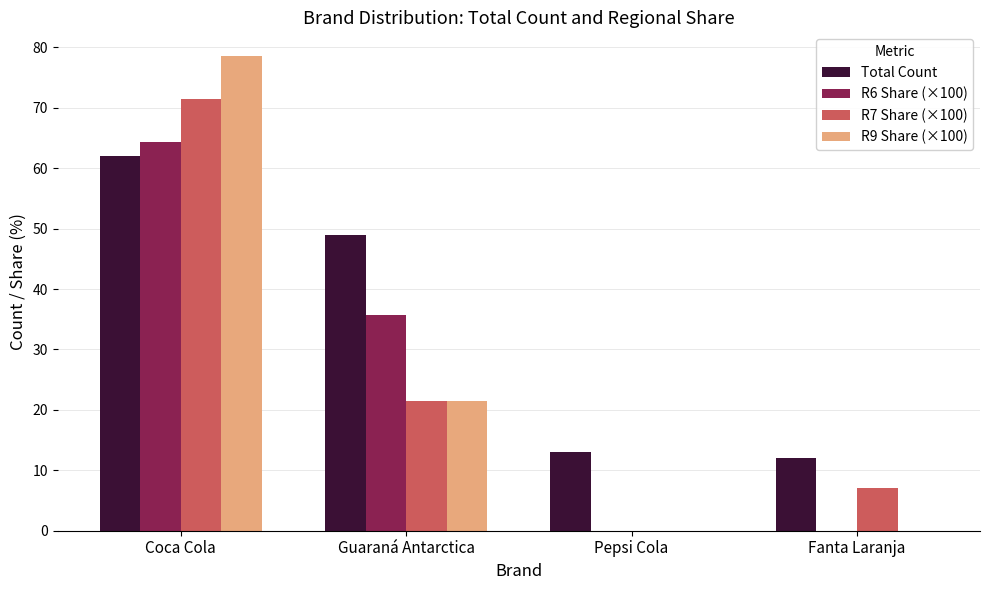

Reading left to right, extract all data points from this chart.

Total Count: 62.0	49.0	13.0	12.0
R6 Share (×100): 64.3	35.7	0.0	0.0
R7 Share (×100): 71.4	21.4	0.0	7.1
R9 Share (×100): 78.6	21.4	0.0	0.0